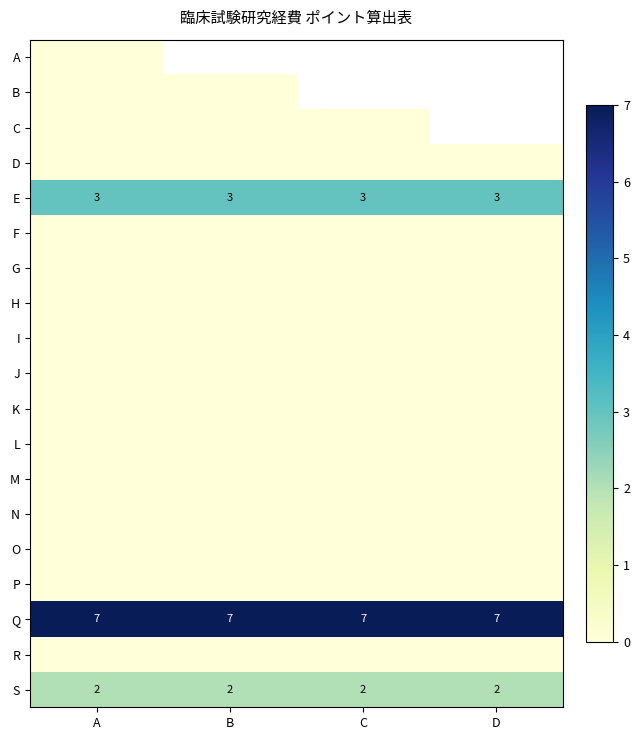

At which category is the sum across all series the highest?

A